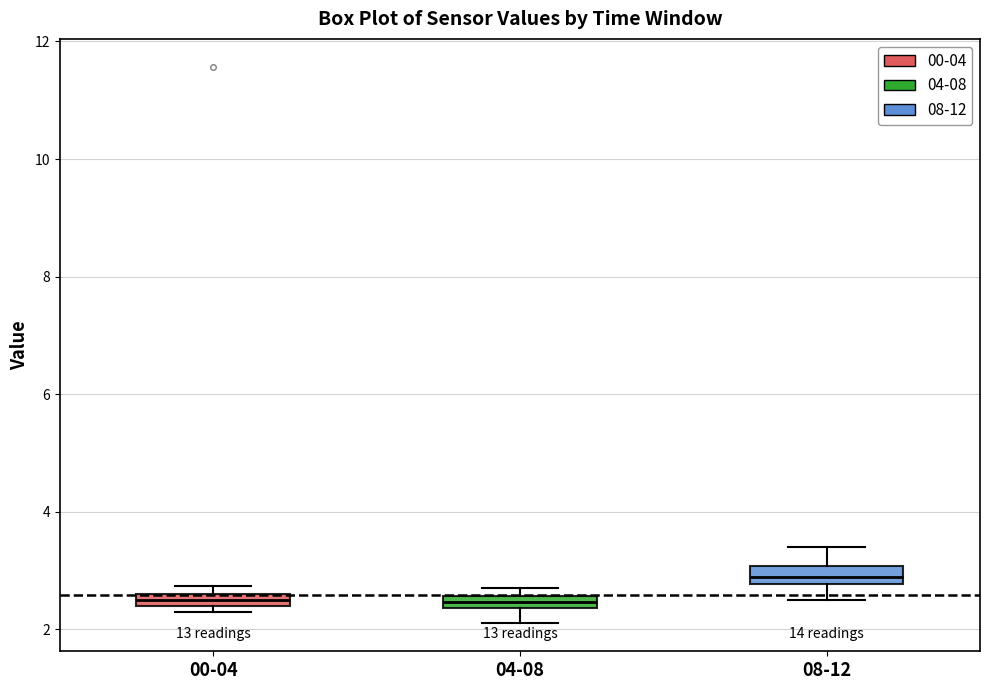

Where is the lower edge of the box for 00-04 on the y-axis? The values are not printed on the chart, so give them approximately, as read against the axis.

2.4